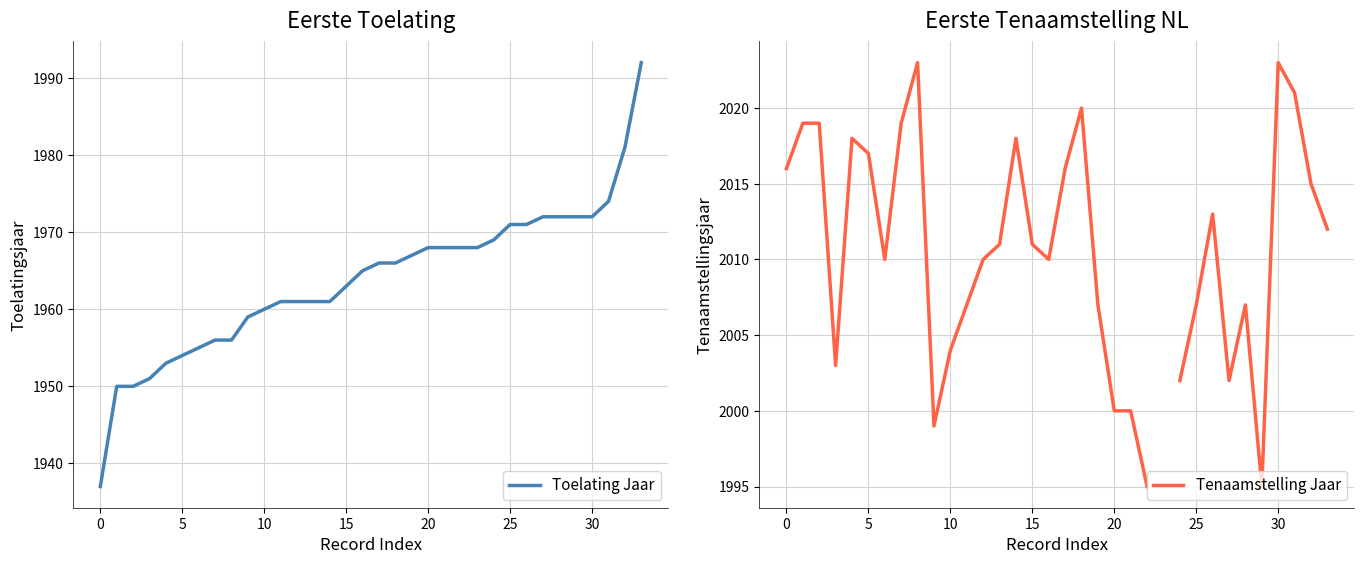

List the series in order of their peak value, lowest first.

Toelating Jaar, Tenaamstelling Jaar